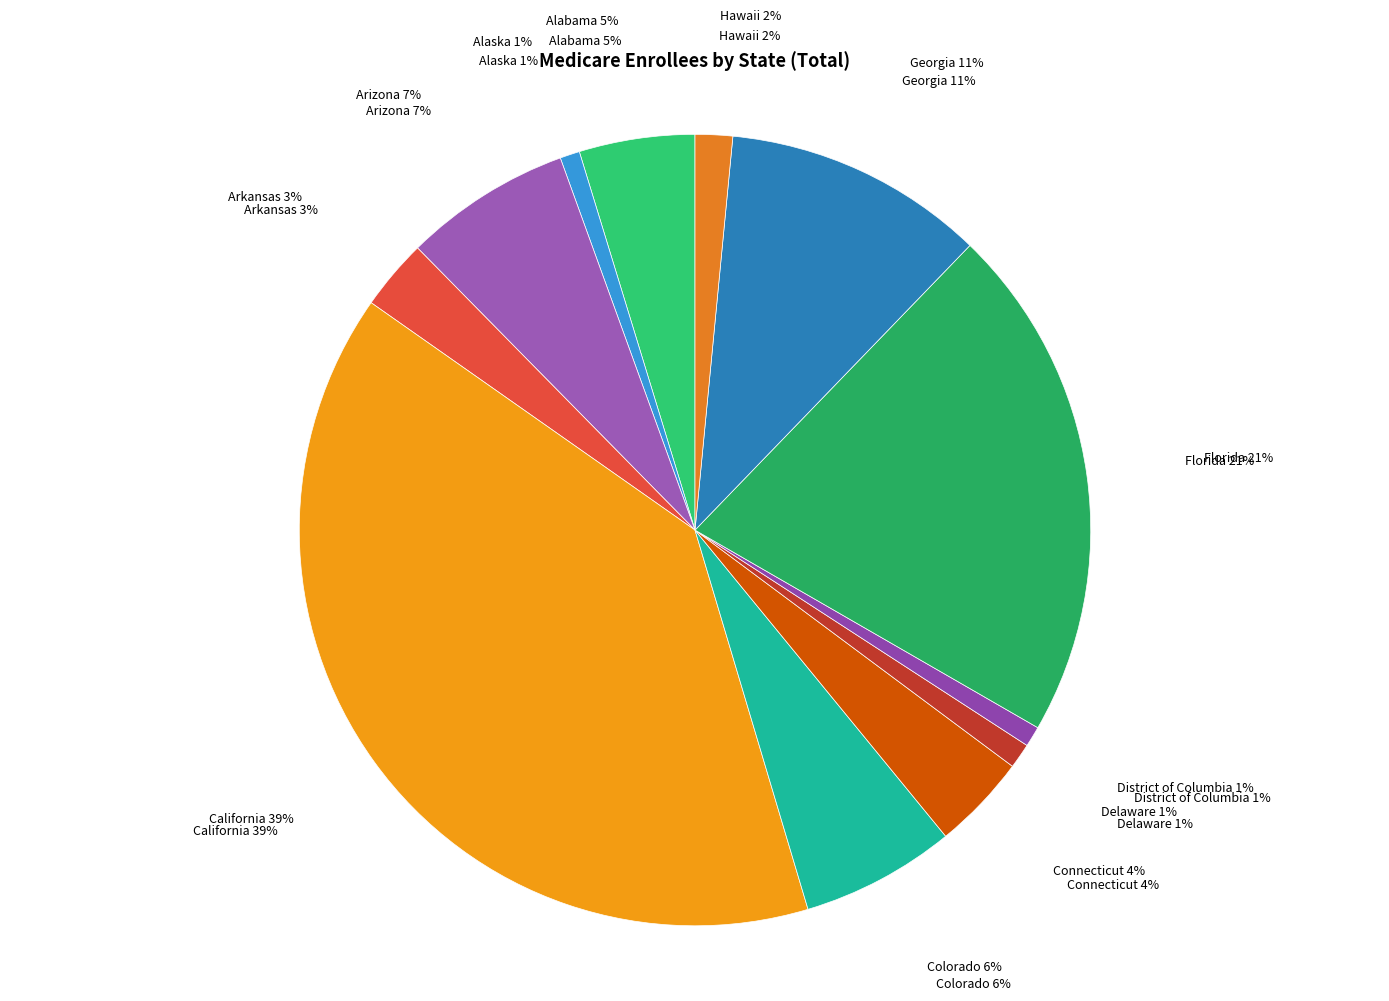

What is the change in value from Delaware to Florida?

+10628332